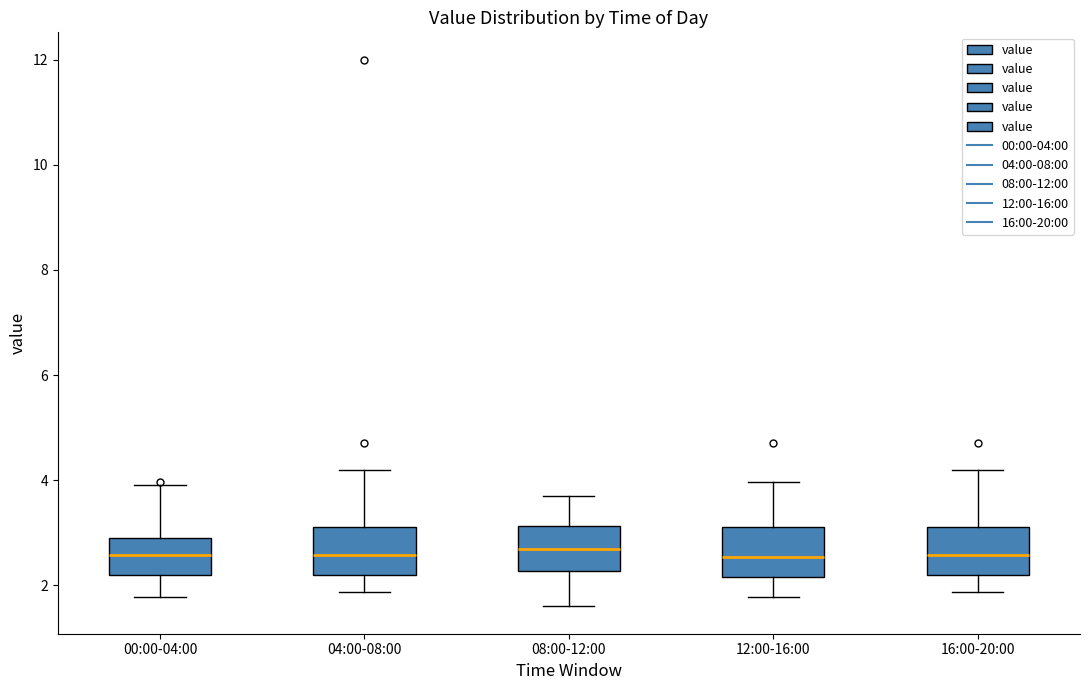

Where is the lower edge of the box for 16:00-20:00 on the y-axis? The values are not printed on the chart, so give them approximately, as read against the axis.

2.2